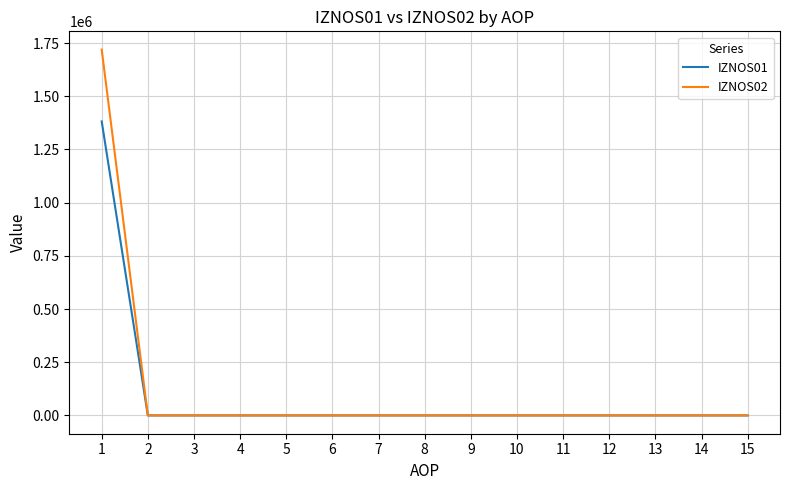

The IZNOS02 series shows 1718934.6 at 1. True or false?

True